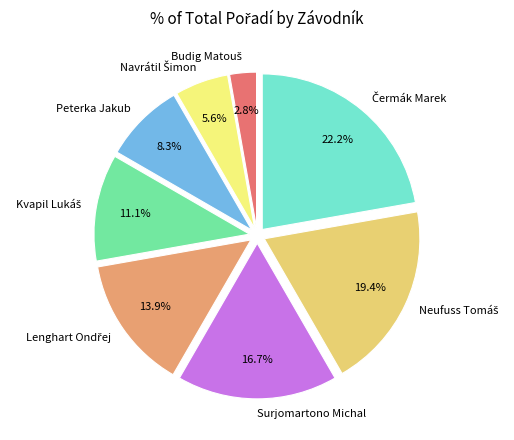

Is there a majority slice in this chart?

No